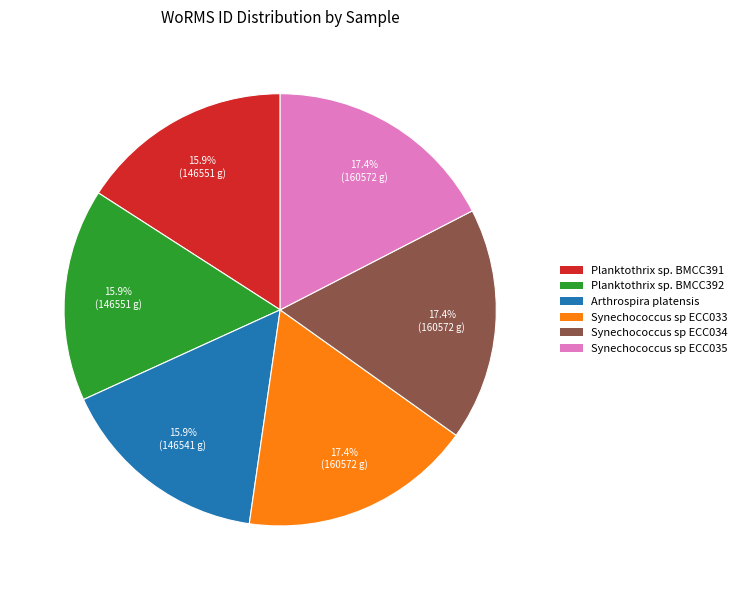

Is there a majority slice in this chart?

No